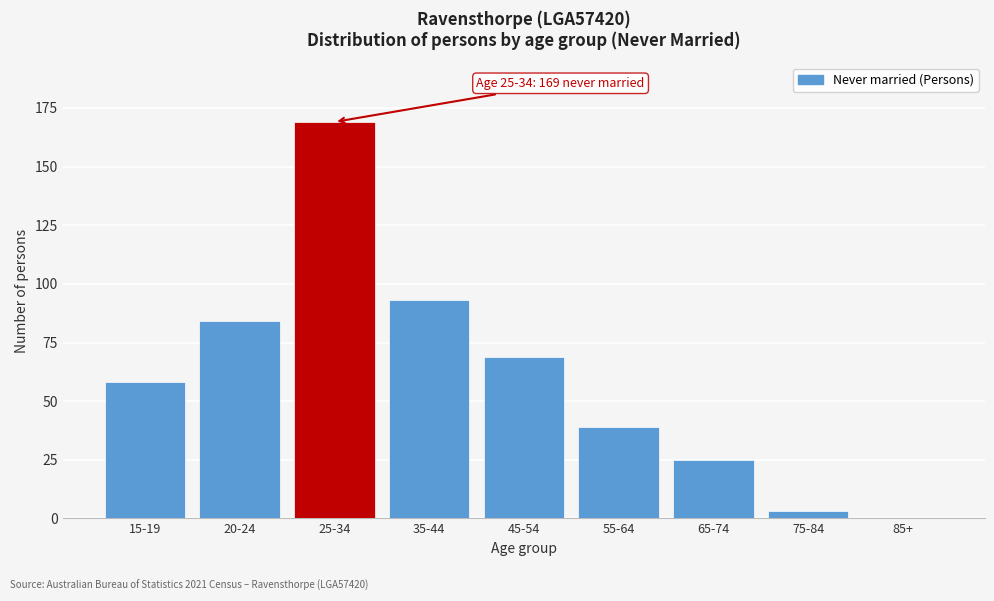

Reading right to left, list all the values displayed in this chart.

85+=0	75-84=3	65-74=25	55-64=39	45-54=69	35-44=93	25-34=169	20-24=84	15-19=58